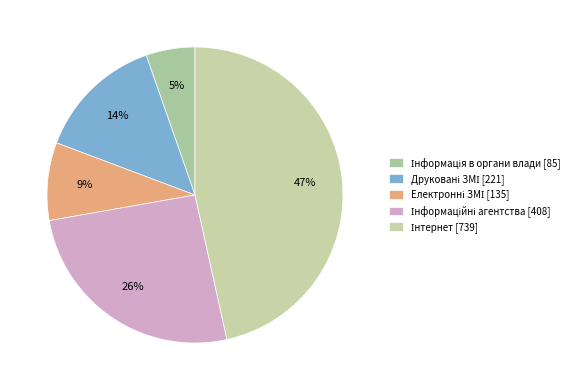

Rank the categories by value from lowest to highest.

Інформація в органи влади, Електронні ЗМІ, Друковані ЗМІ, Інформаційні агентства, Інтернет